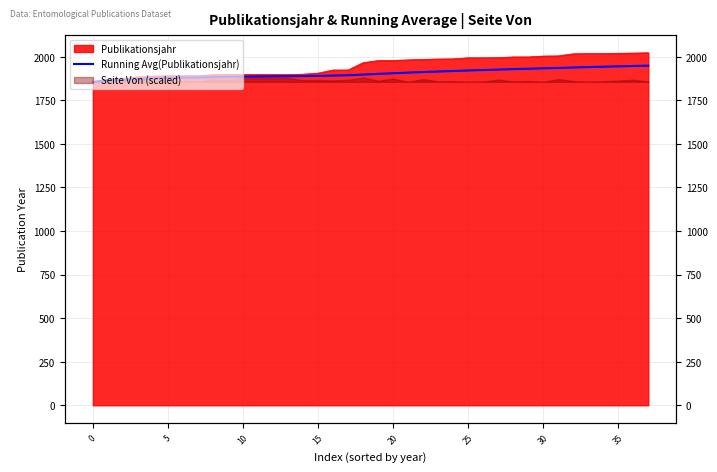

The chart shows a value of 2596.3 at 17. True or false?

False